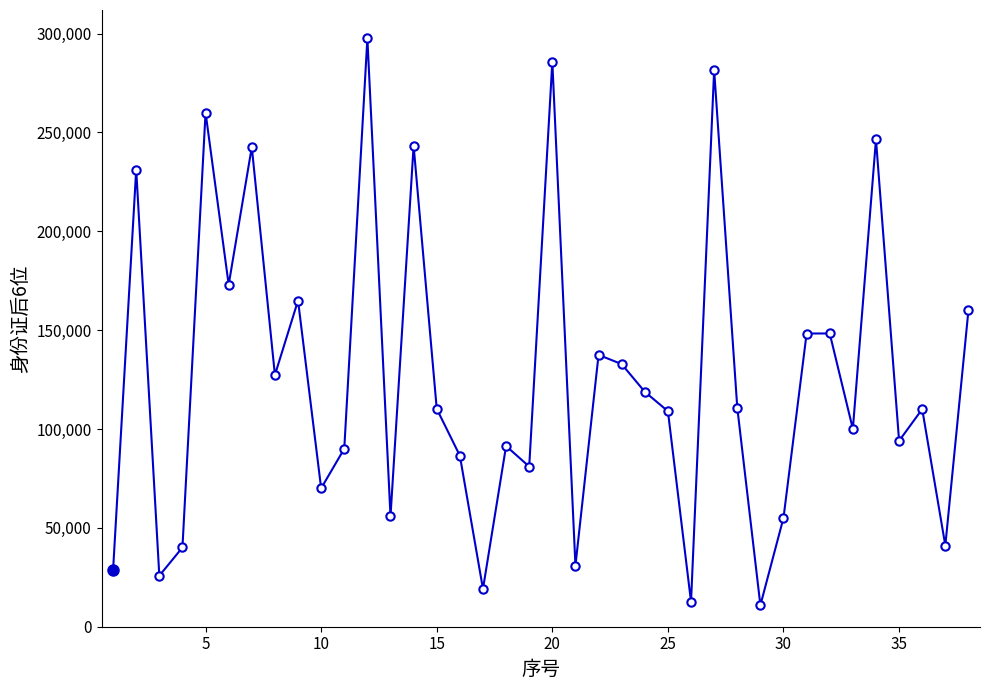

What is the average value?

125612